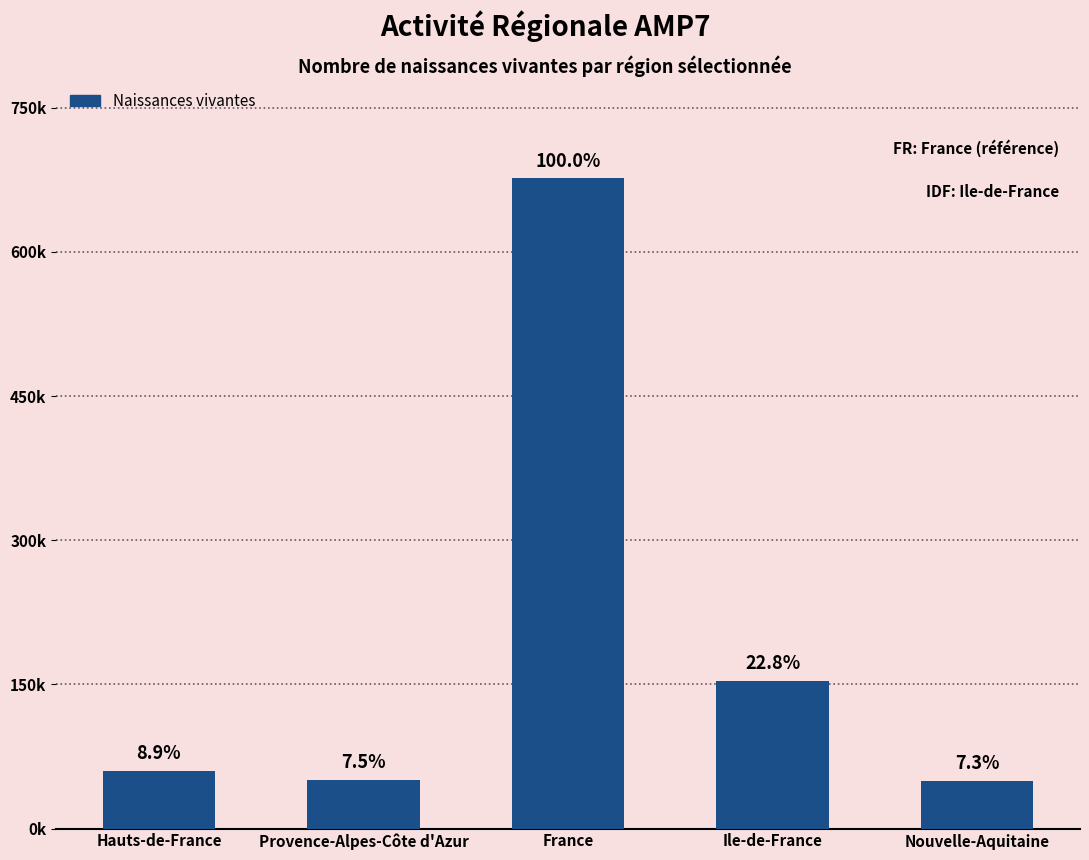

What is the label of the 1st bar from the right?

Nouvelle-Aquitaine